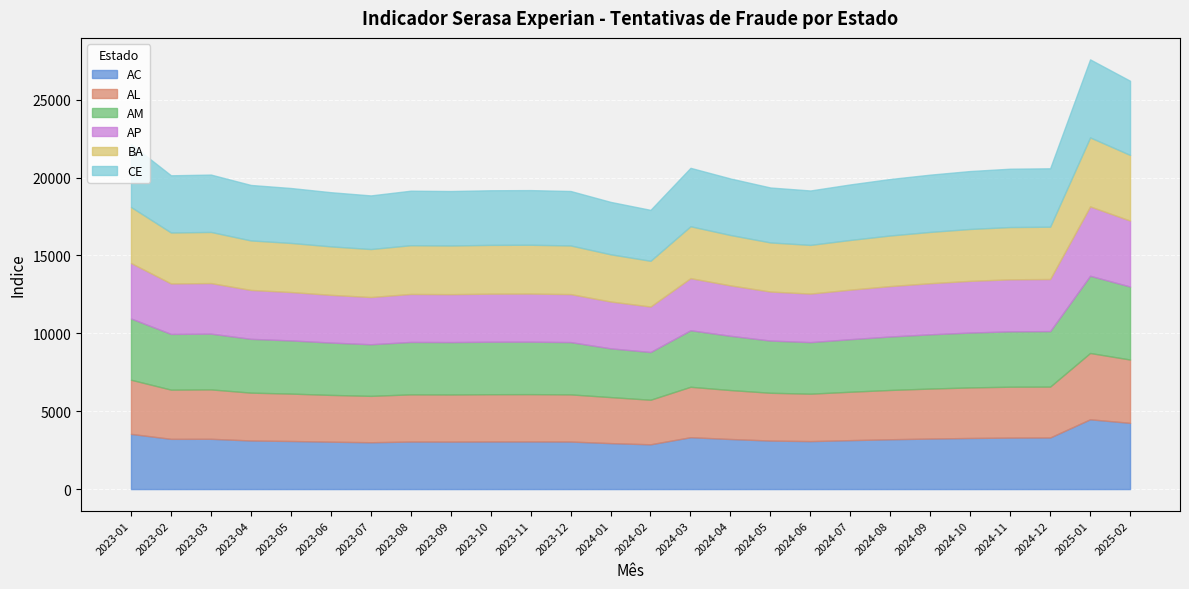

At which label is AP closest to 3685?

2023-01